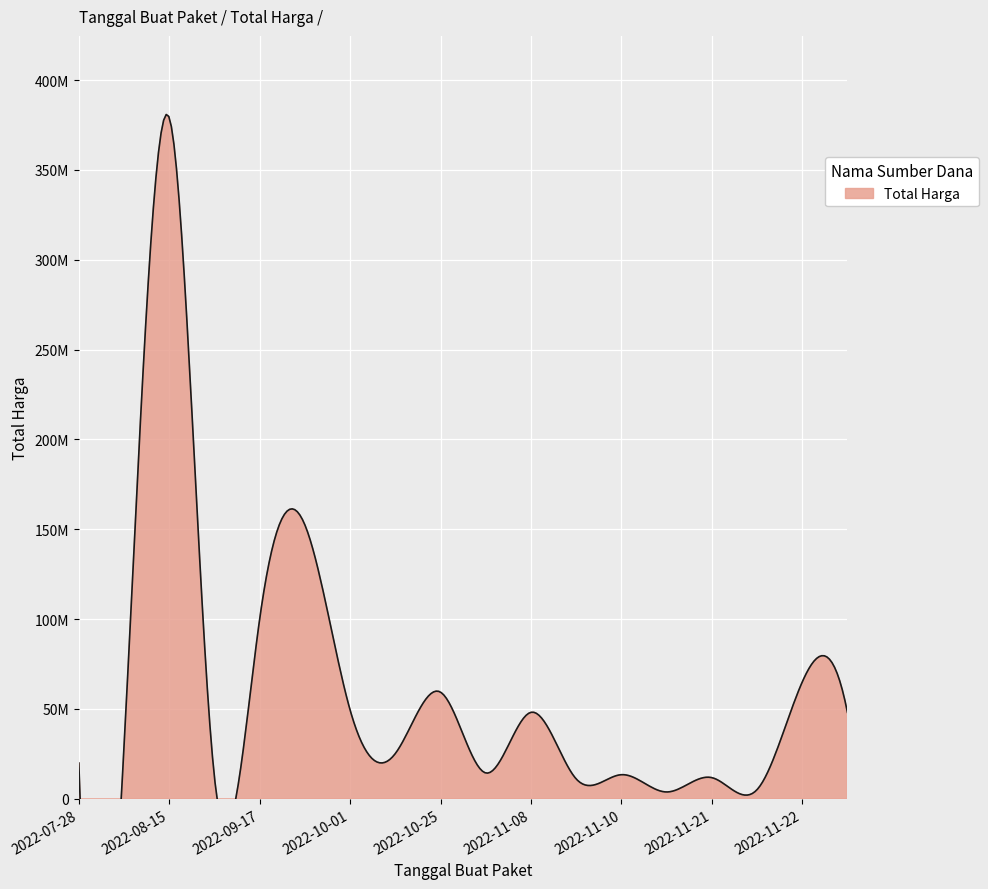

What is the difference between the values at 2022-11-25 and 2022-08-10?

19140000